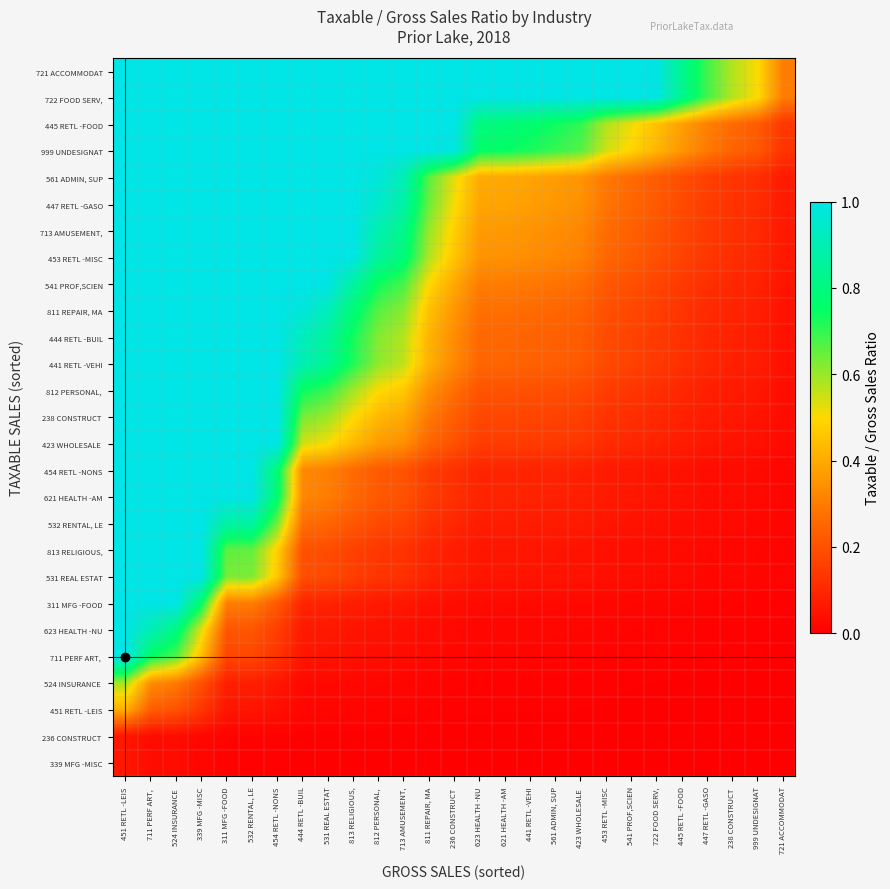

What is the greatest value displayed?

1.0